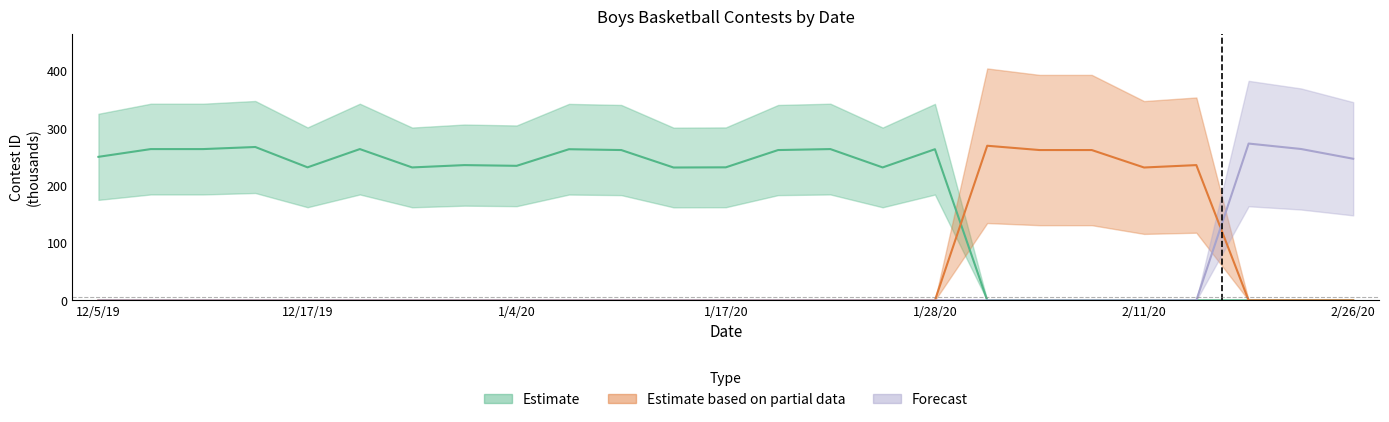

True or false: Estimate has more than 2 points higher than both neighbors.

True